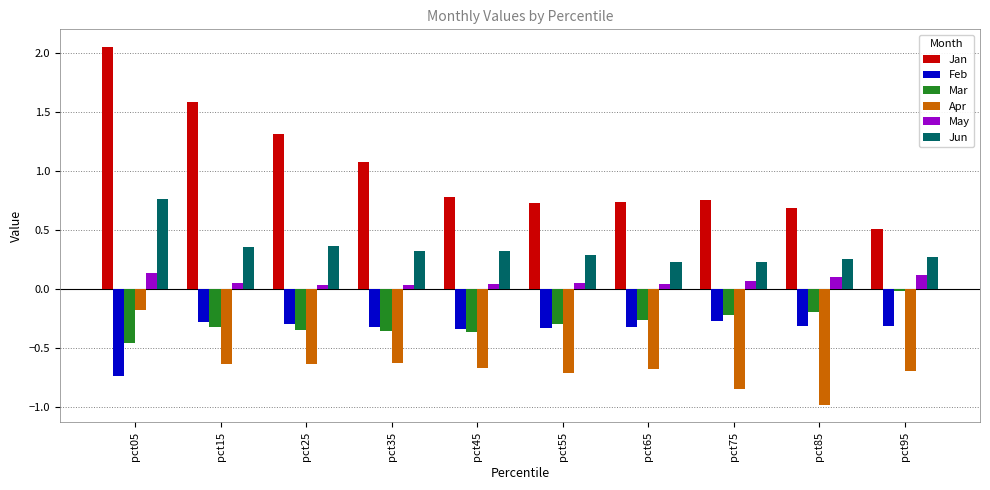

At which category is the sum across all series the highest?

pct05